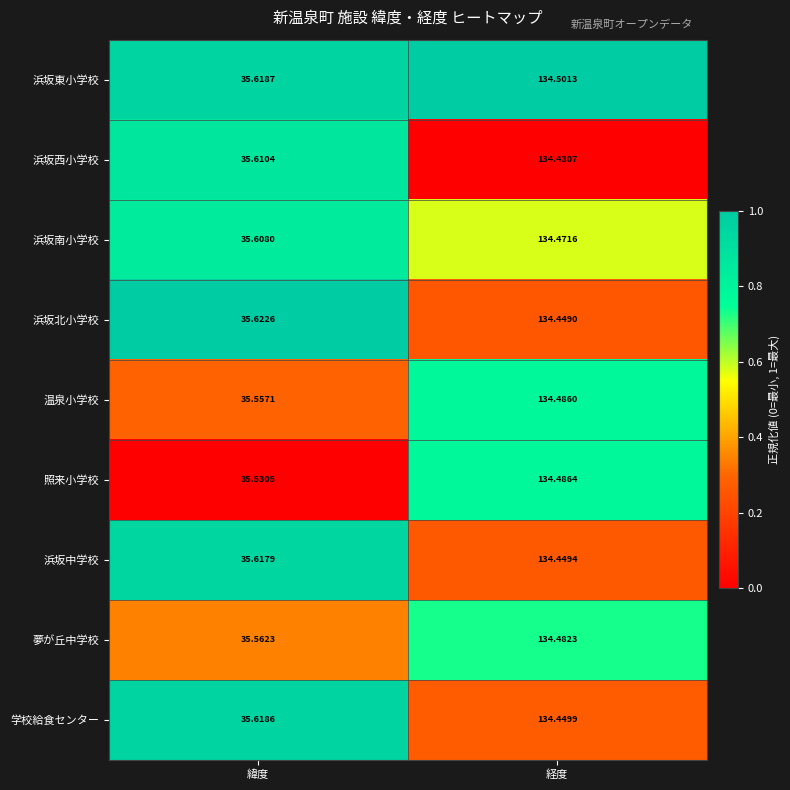

Which series has the widest spread of values?

照来小学校